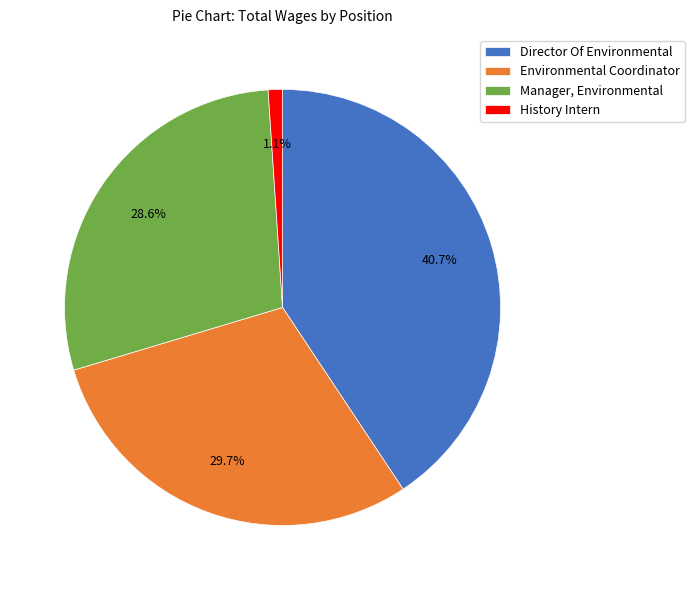

To the nearest percent, what is the combined percentage of Environmental Coordinator and Manager, Environmental?

58%